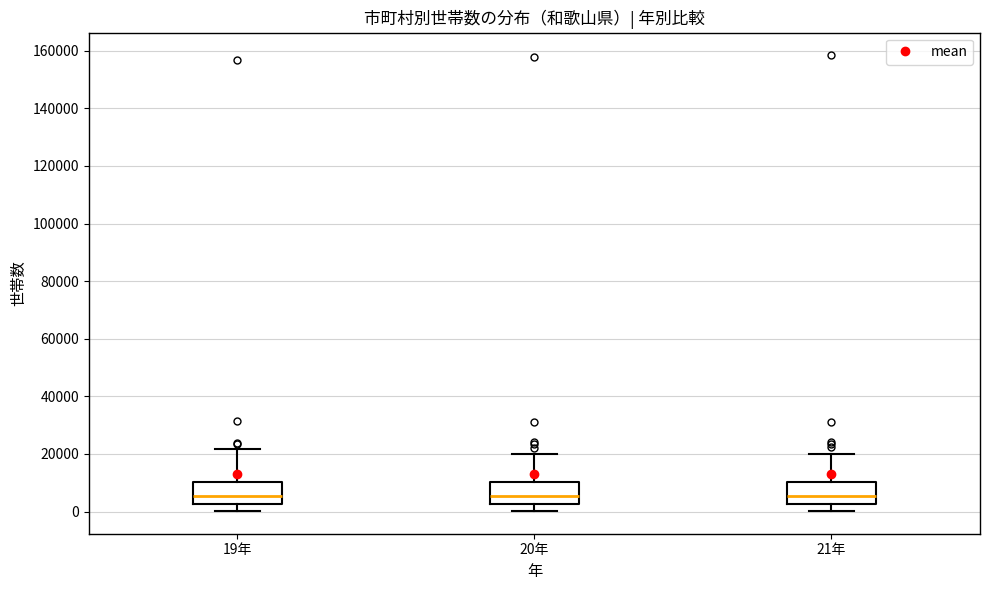

Reading left to right, read every box against the y-axis: the position of its median line, the range the box covers, and the ends of its whiskers. The values are not printed on the chart, so give them approximately, as read against the axis.

19年: median 6000, box 2000 to 10000, whiskers 0 to 22000
20年: median 6000, box 2000 to 10000, whiskers 0 to 20000
21年: median 6000, box 2000 to 10000, whiskers 0 to 20000